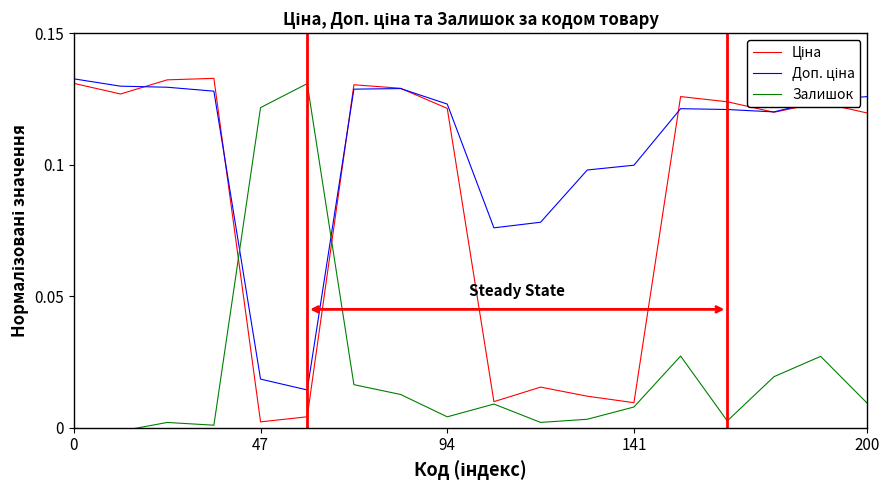

Is this an area chart (filled region under the line)?

No